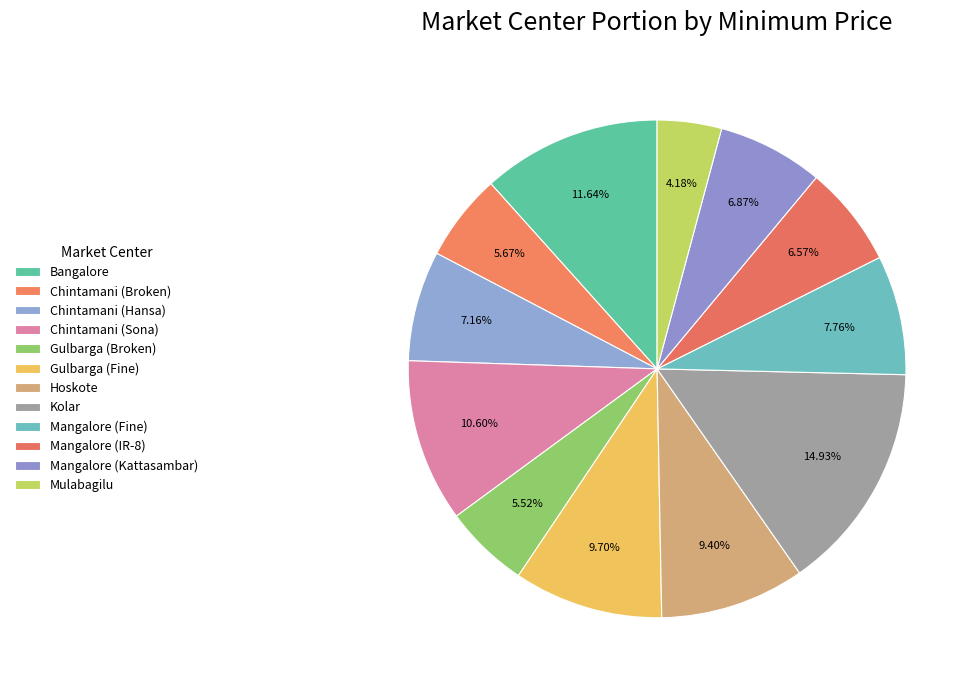

To the nearest percent, what is the average slice percentage?

8%